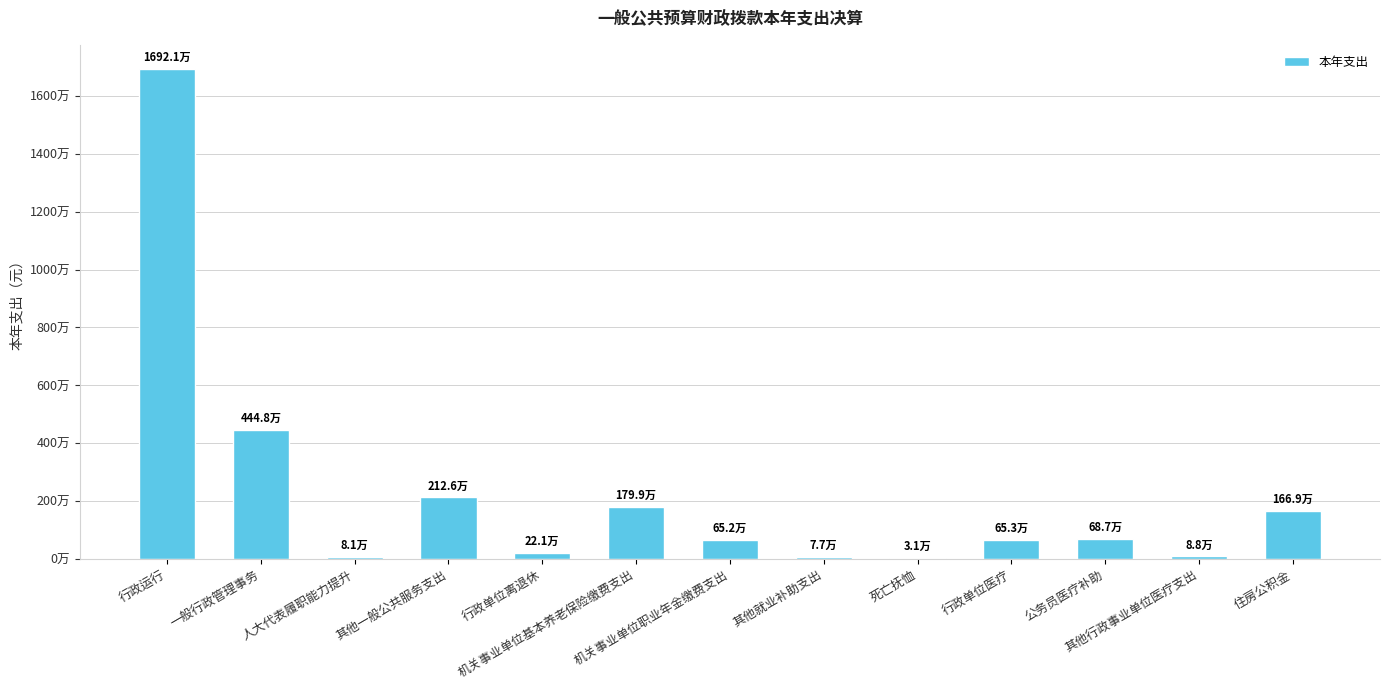

What is the change in value from 机关事业单位基本养老保险缴费支出 to 行政单位医疗?

-1146680.5